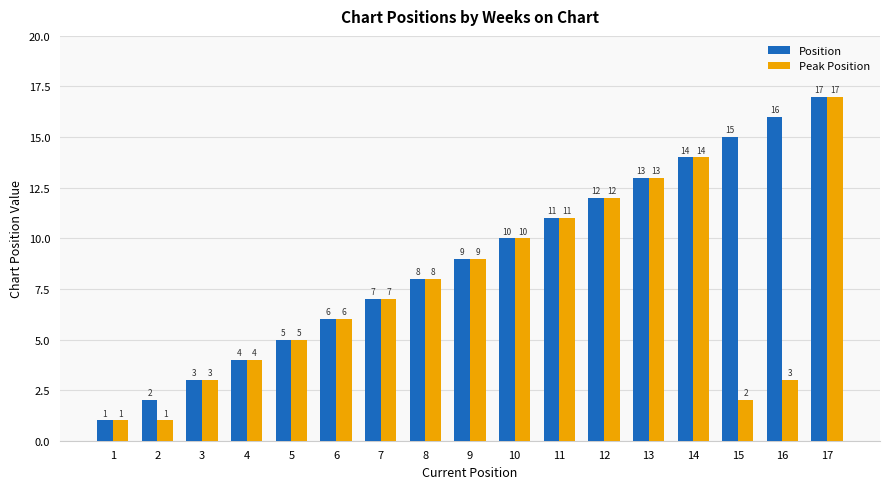

At which label is Peak Position closest to 9?

9